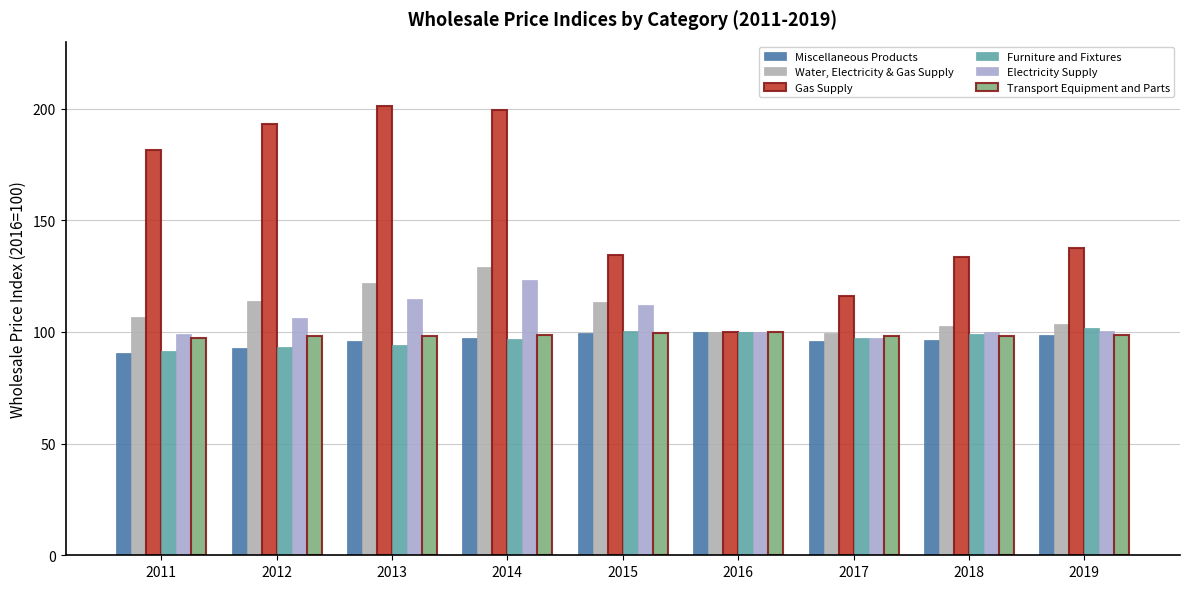

How many series are shown in this chart?

6